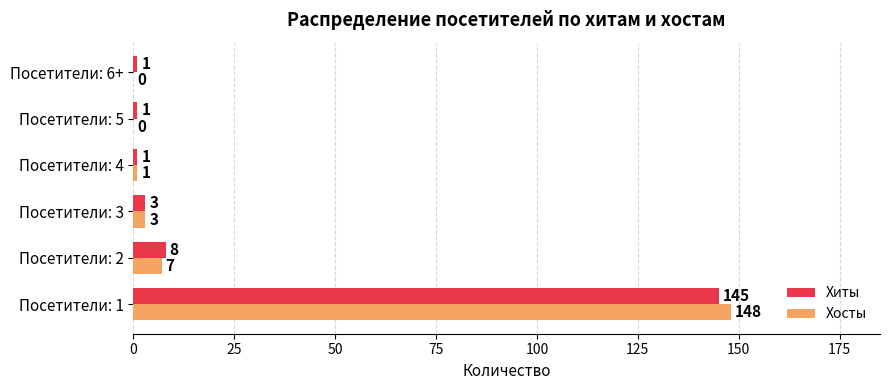

Which series changed the most between Посетители: 2 and Посетители: 3?

Хиты